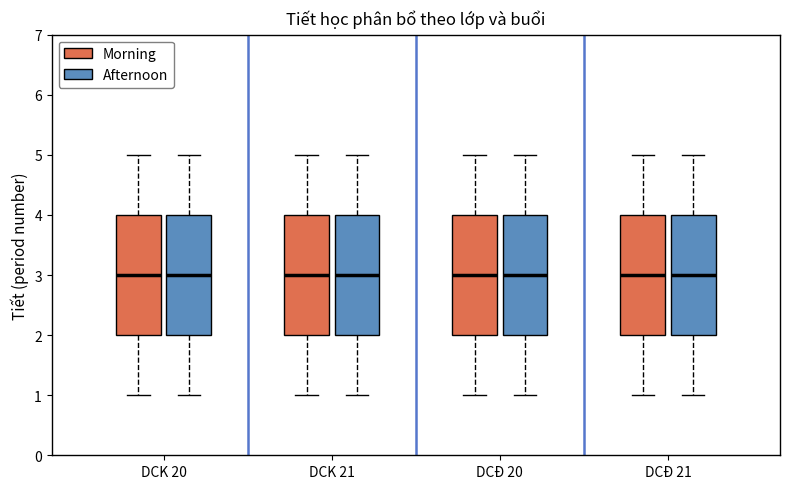

Reading left to right, read every box against the y-axis: the position of its median line, the range the box covers, and the ends of its whiskers. The values are not printed on the chart, so give them approximately, as read against the axis.

DCK 20 (Morning): median 3, box 2 to 4, whiskers 1 to 5
DCK 20 (Afternoon): median 3, box 2 to 4, whiskers 1 to 5
DCK 21 (Morning): median 3, box 2 to 4, whiskers 1 to 5
DCK 21 (Afternoon): median 3, box 2 to 4, whiskers 1 to 5
DCĐ 20 (Morning): median 3, box 2 to 4, whiskers 1 to 5
DCĐ 20 (Afternoon): median 3, box 2 to 4, whiskers 1 to 5
DCĐ 21 (Morning): median 3, box 2 to 4, whiskers 1 to 5
DCĐ 21 (Afternoon): median 3, box 2 to 4, whiskers 1 to 5